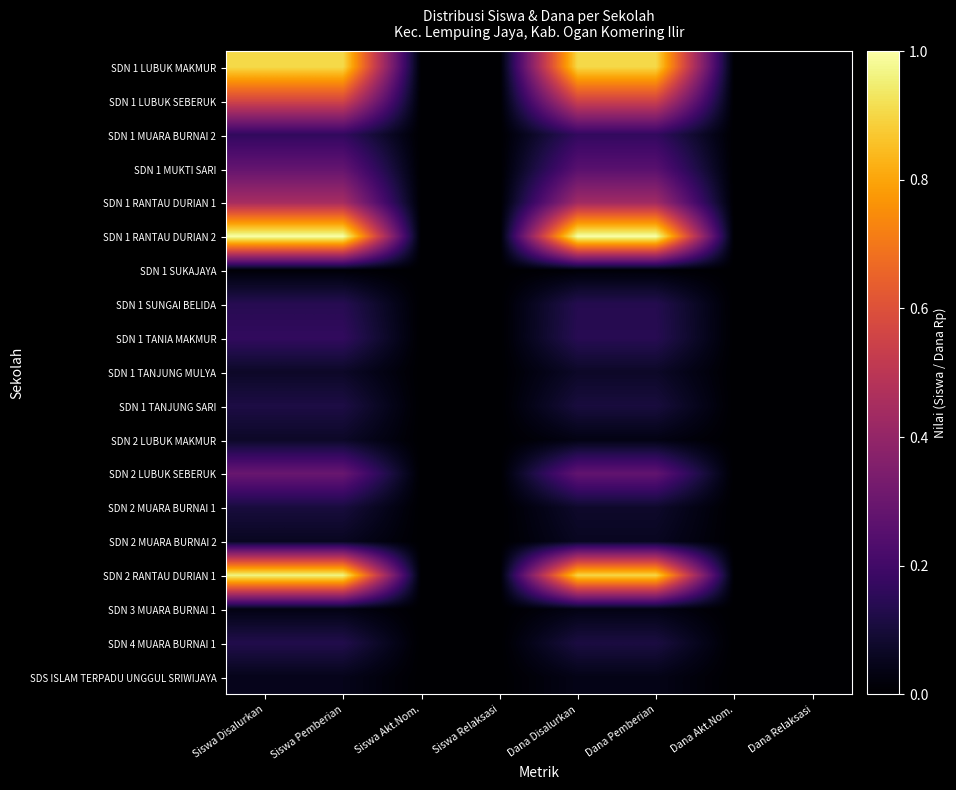

At which category is the sum across all series the highest?

Siswa Disalurkan